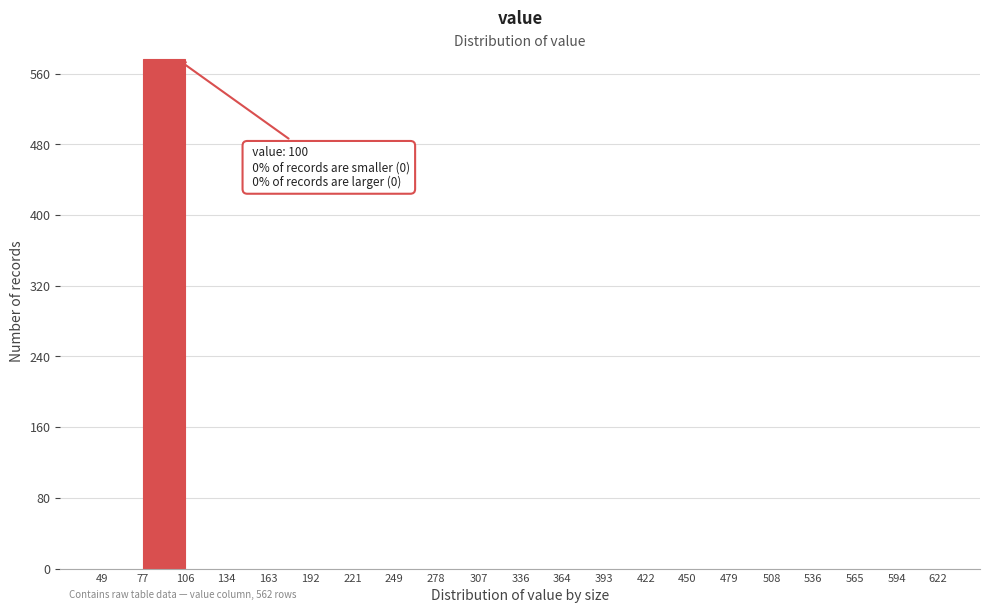

Which range on the x-axis has the tallest bar?

77 to 106